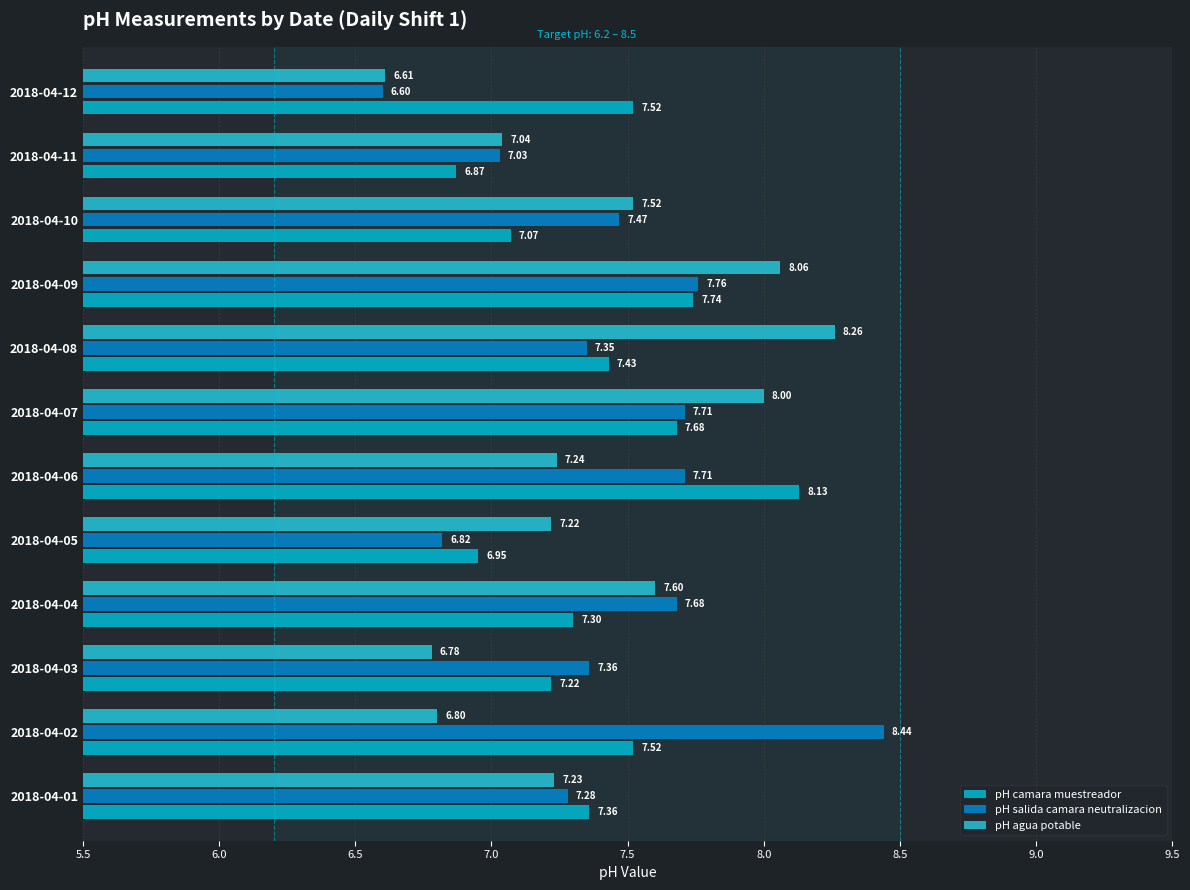

What is the minimum value shown in the chart?

6.6